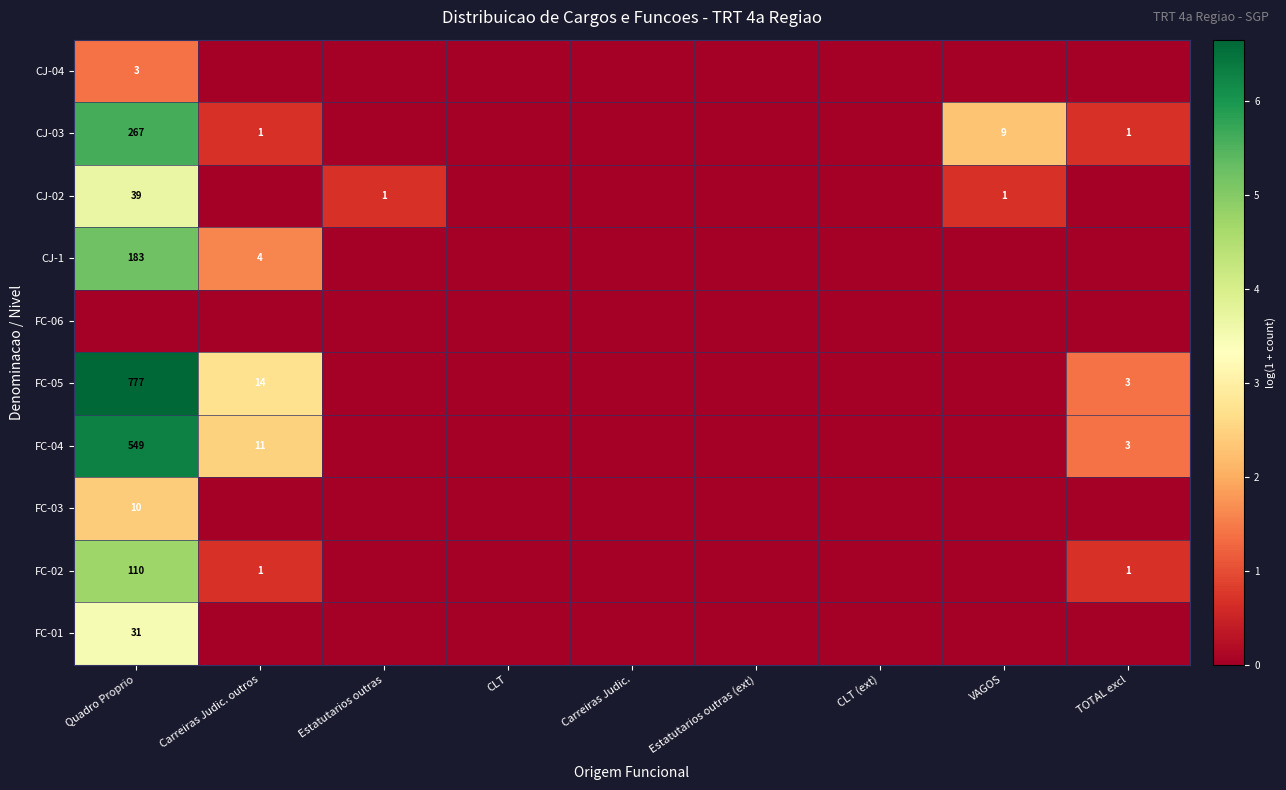

True or false: CJ-03 has a value of 9 at VAGOS.

True